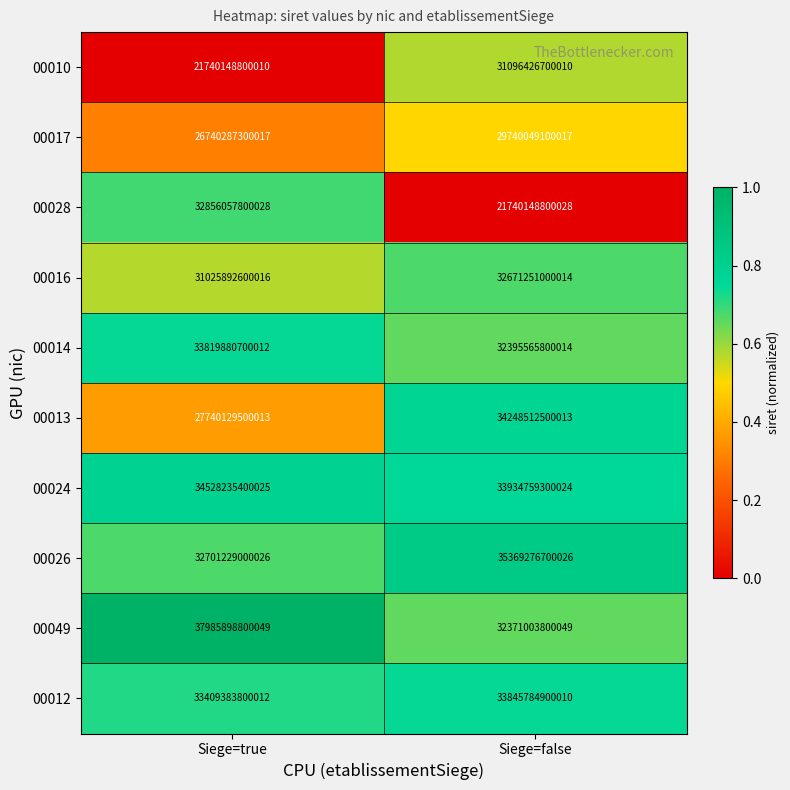

What is the difference between the maximum and minimum values in the 00017 series?

2999761800000